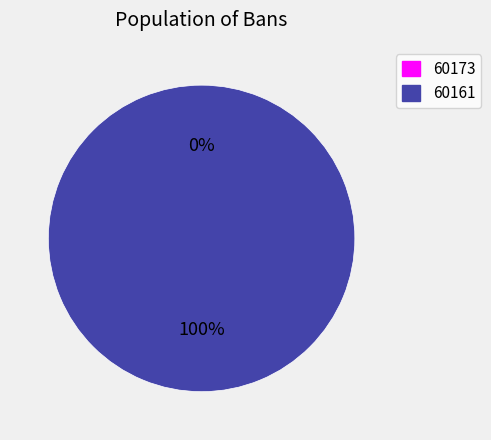

To the nearest percent, what is the difference between the largest and smallest slice percentages?

100%